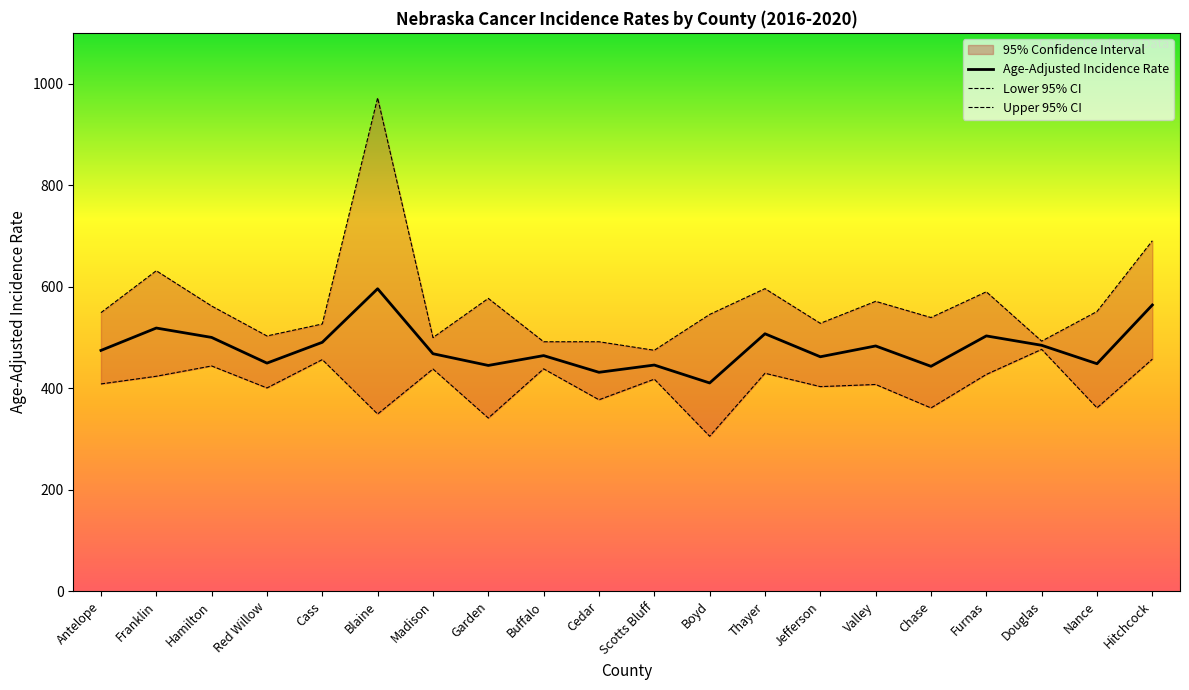

Which series has the largest range (max minus min)?

Upper 95% CI